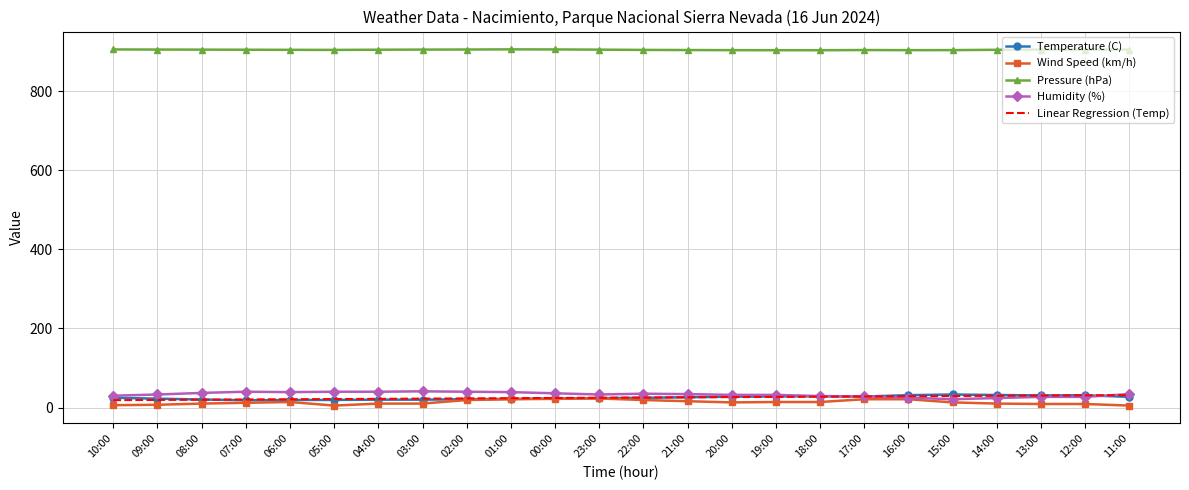

True or false: Pressure (hPa) and Wind Speed (km/h) cross at least once.

False